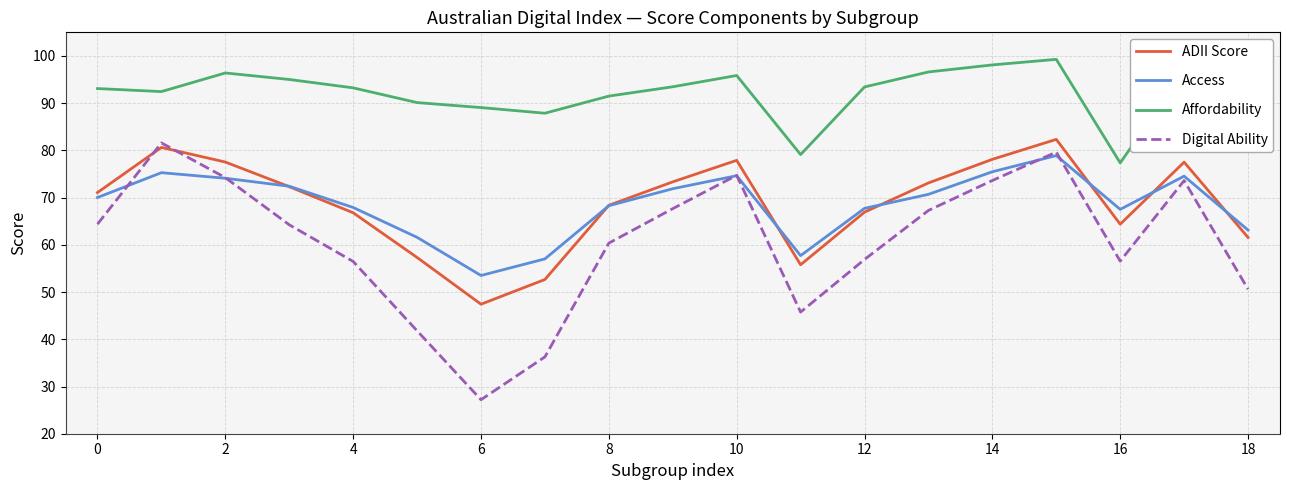

How many categories are shown in the chart?

19